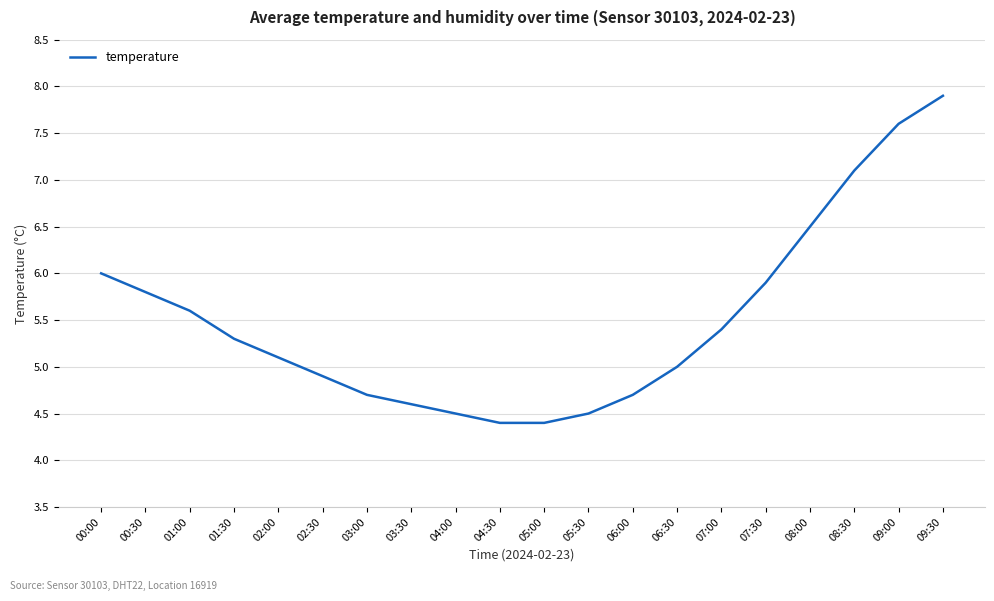

Reading left to right, transcribe all the data shown in this chart.

6.0	5.8	5.6	5.3	5.1	4.9	4.7	4.6	4.5	4.4	4.4	4.5	4.7	5.0	5.4	5.9	6.5	7.1	7.6	7.9